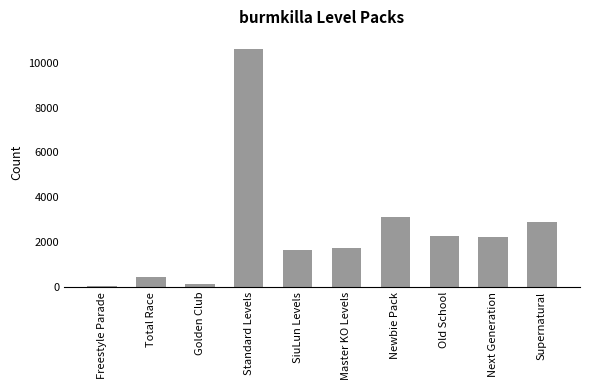

Is it true that the value at Old School is 3548?

False